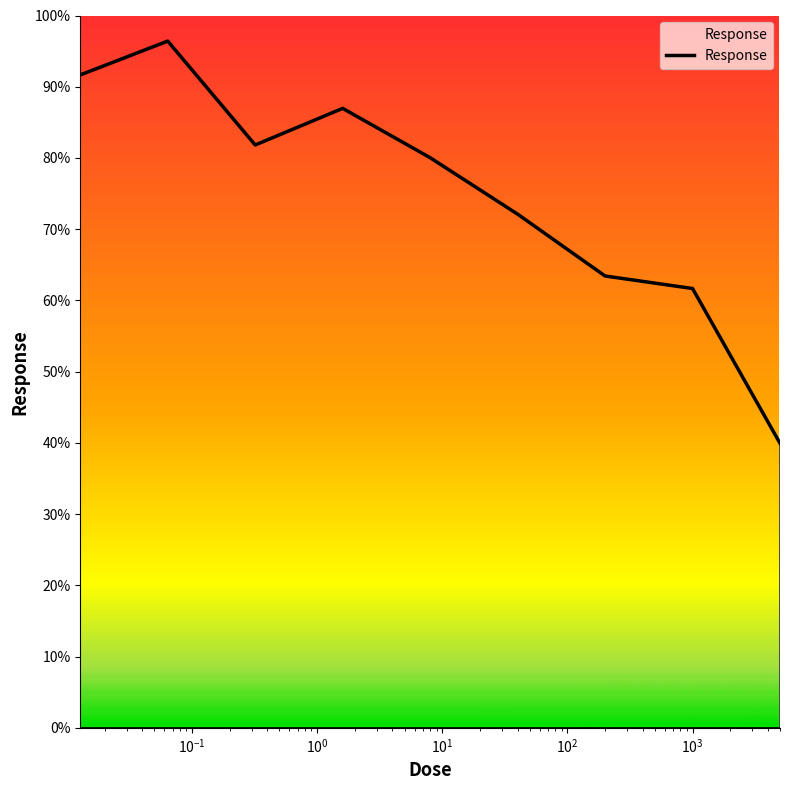

What is the minimum value shown in the chart?

39.9